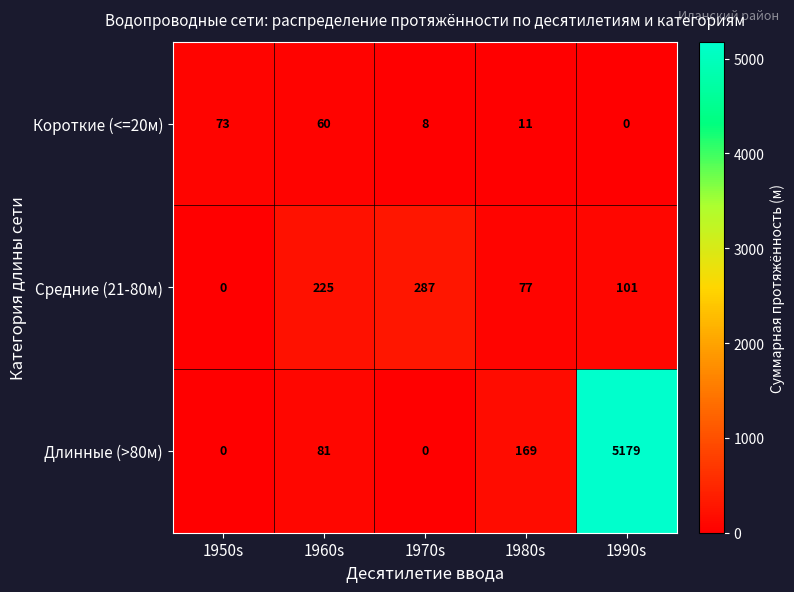

Which series has the largest total across all categories?

Длинные (>80м)